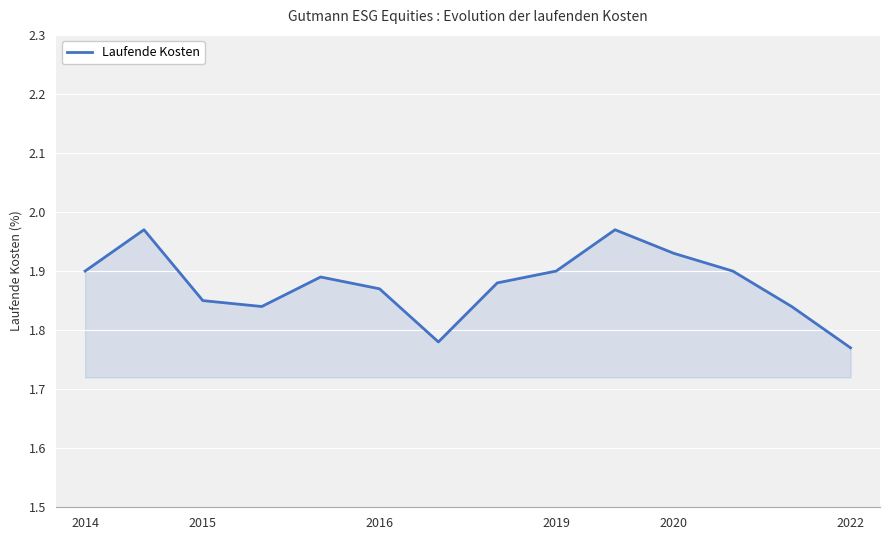

The value at 2022 is 2.3. True or false?

False